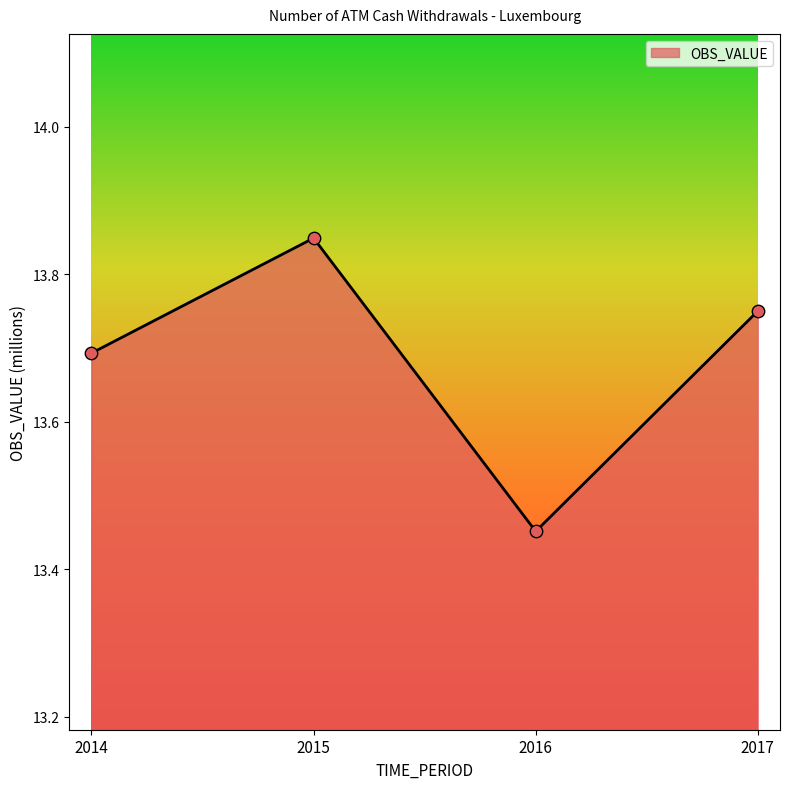

Which has a higher value, 2016 or 2017?

2017